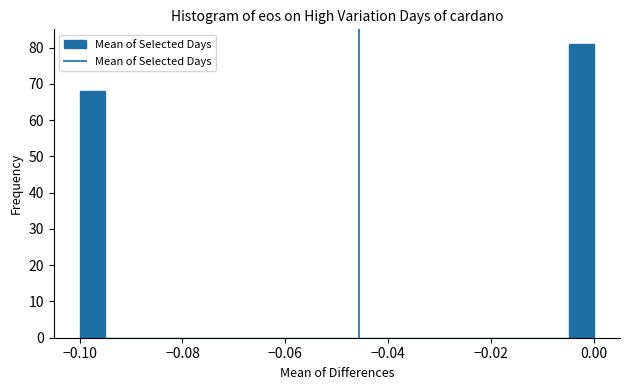

Read against the x-axis, roughly where is the centre of the tallest bar?

-0.002